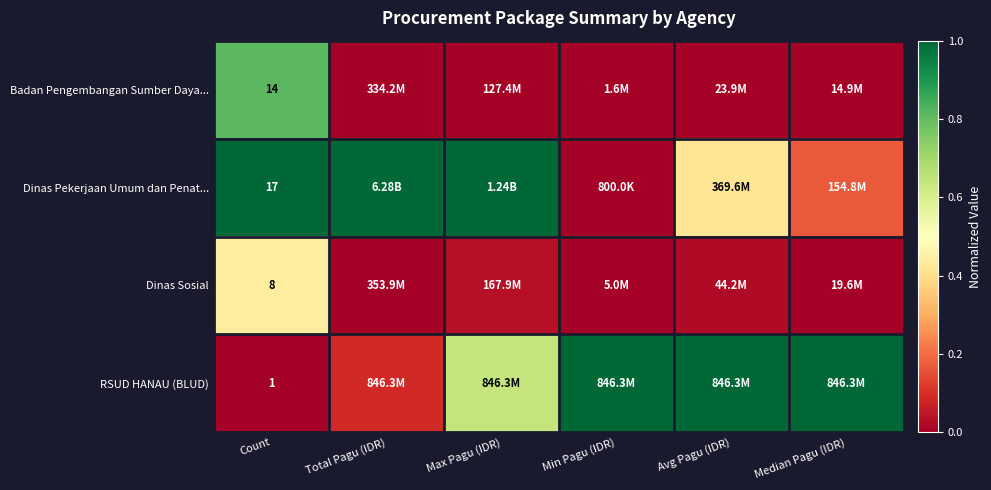

How many distinct data groups are displayed?

4